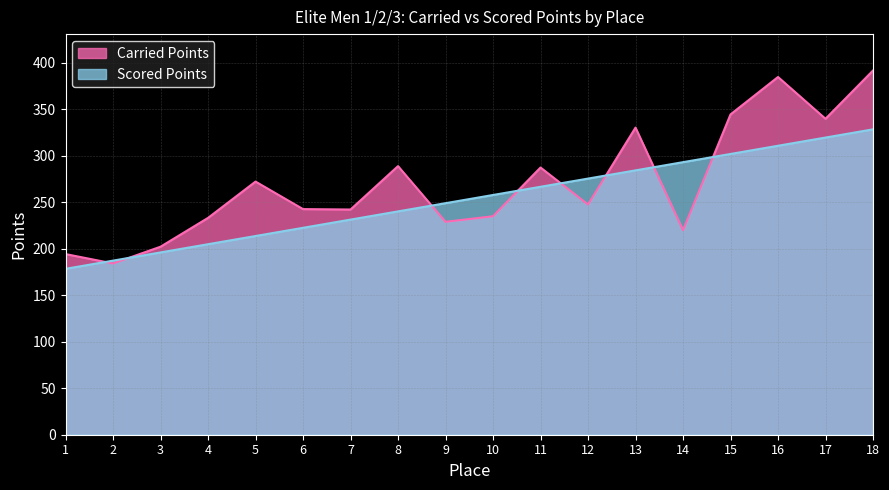

Is it true that Scored Points equals 68.8 at 9?

False